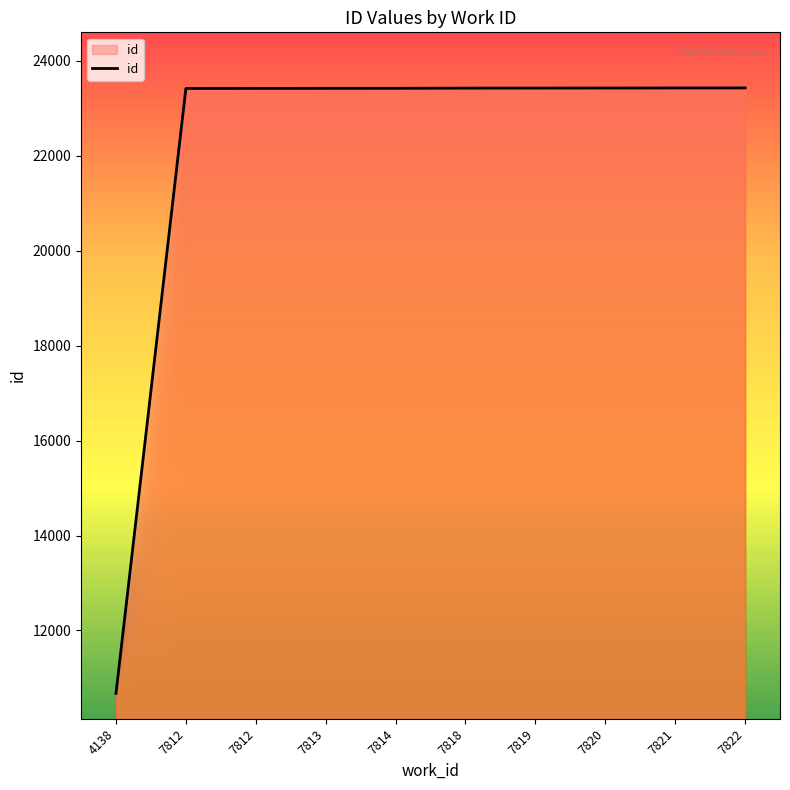

Where is the data nearest to the value 17052?

7812